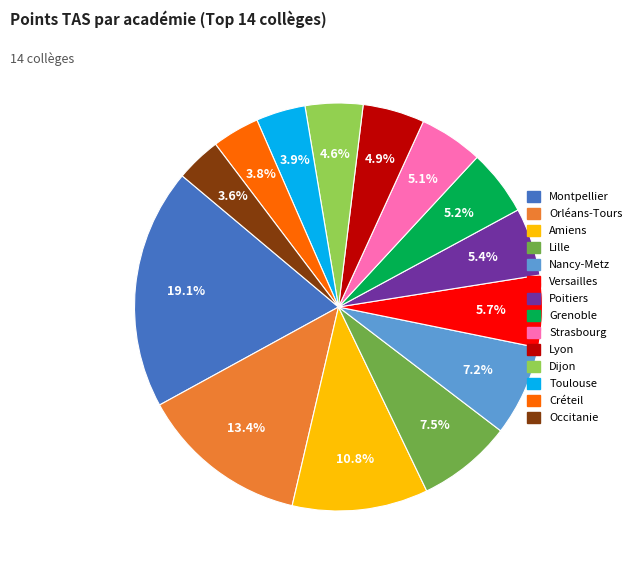

To the nearest percent, what portion does Orléans-Tours represent?

13%